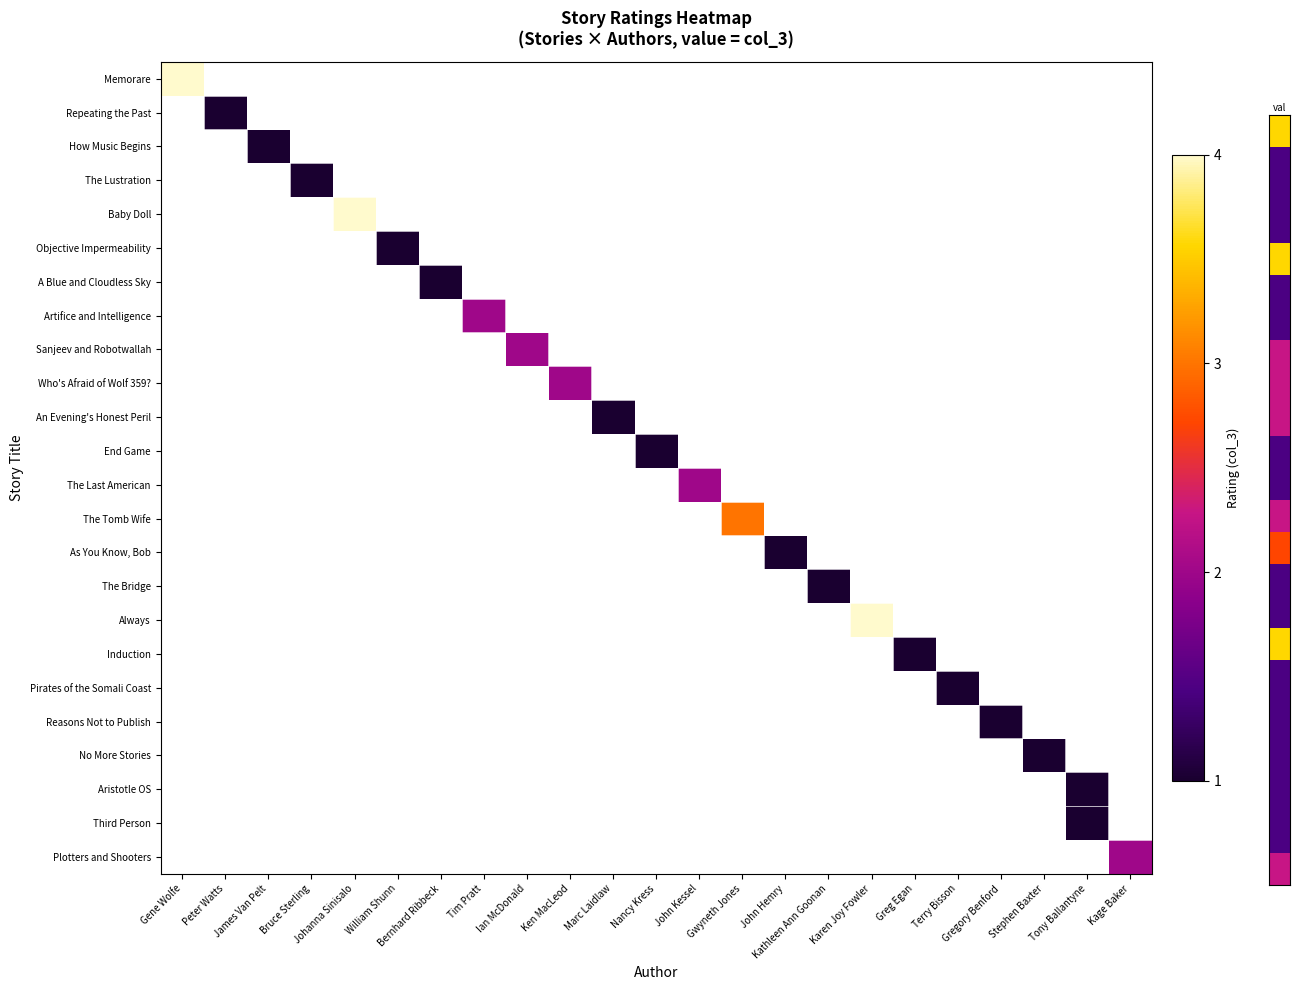

At how many categories does at least one series exceed 1?

9